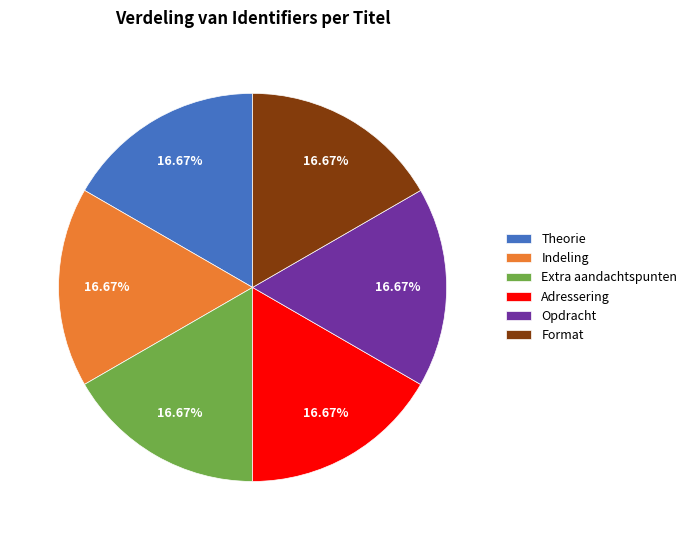

What portion of the pie excludes Adressering?

83.3%